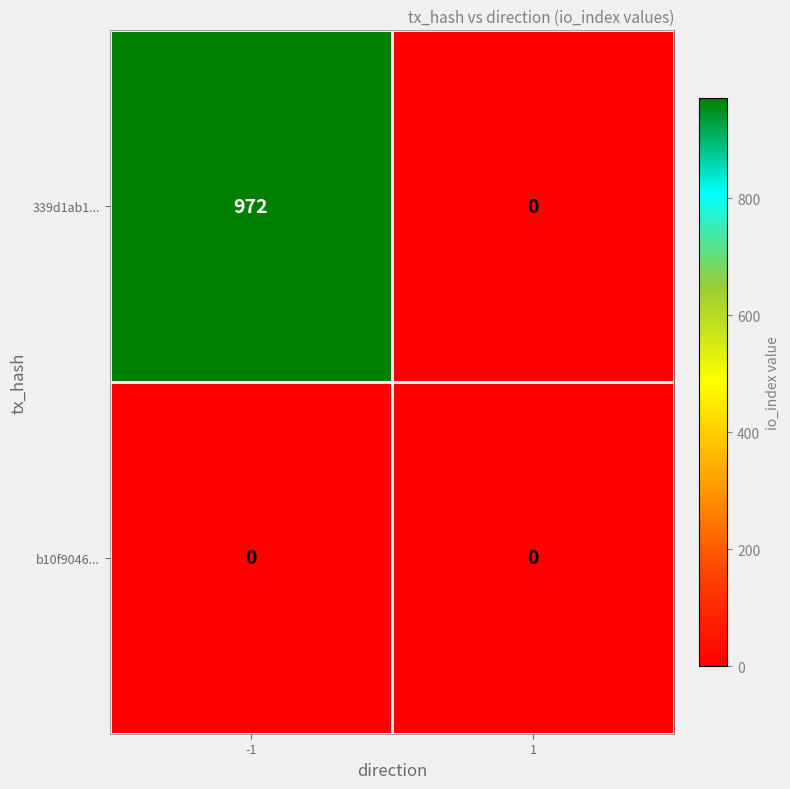

The b10f9046... series shows 0 at 1. True or false?

True